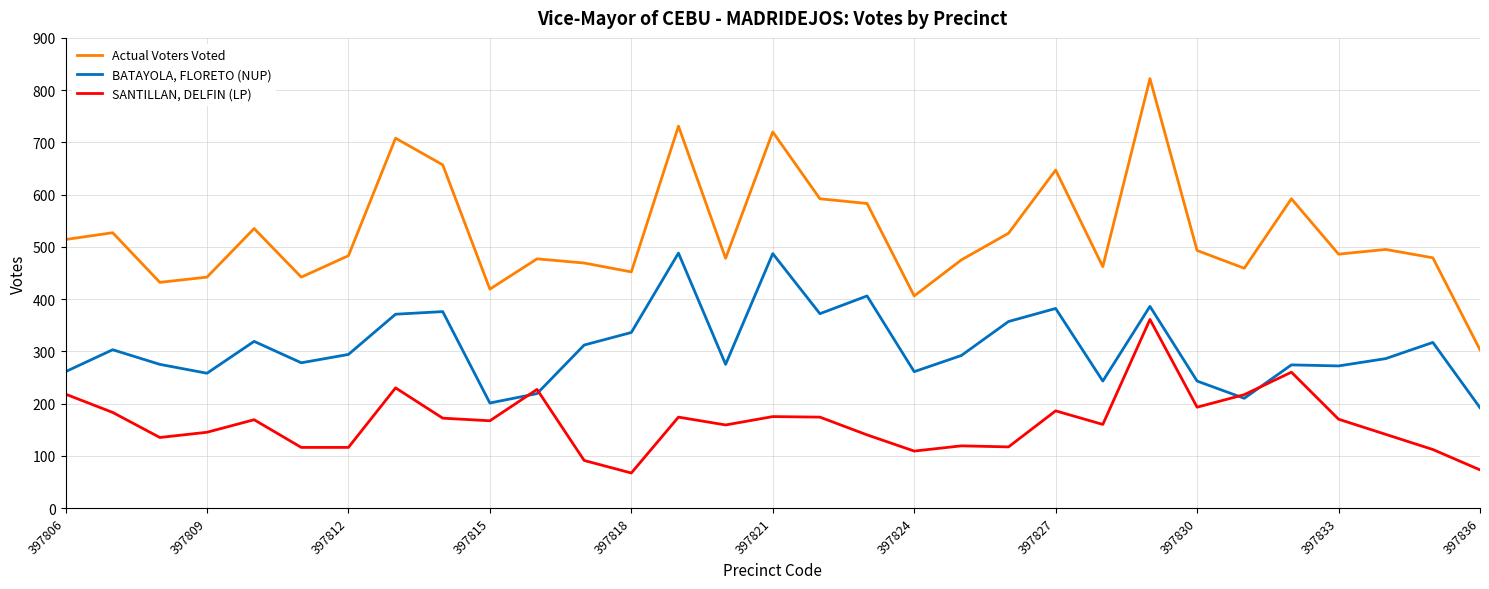

How many interior local valleys does the Actual Voters Voted series have?

9